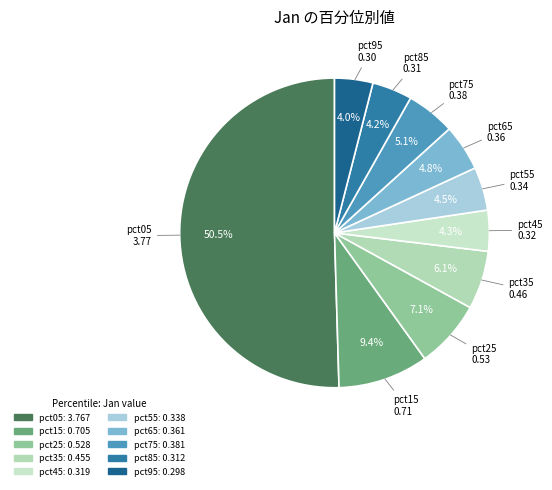

Is pct85 the majority of the pie?

No